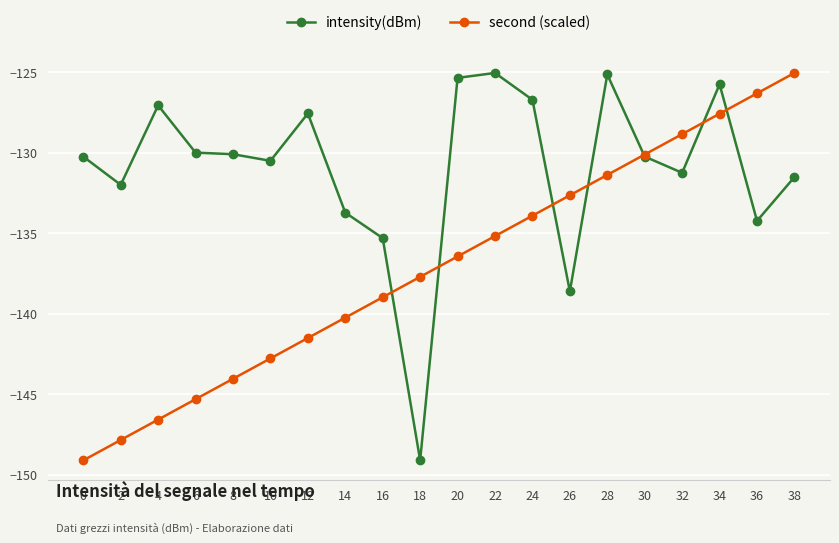

At which label does second (scaled) reach its peak?

38